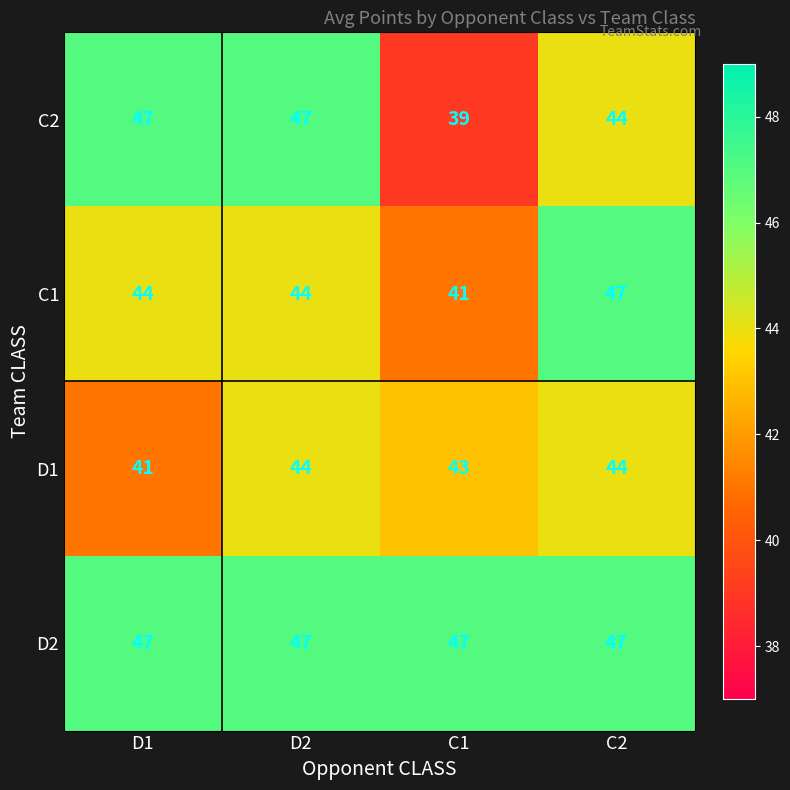

What is the average value of the C2 series?

44